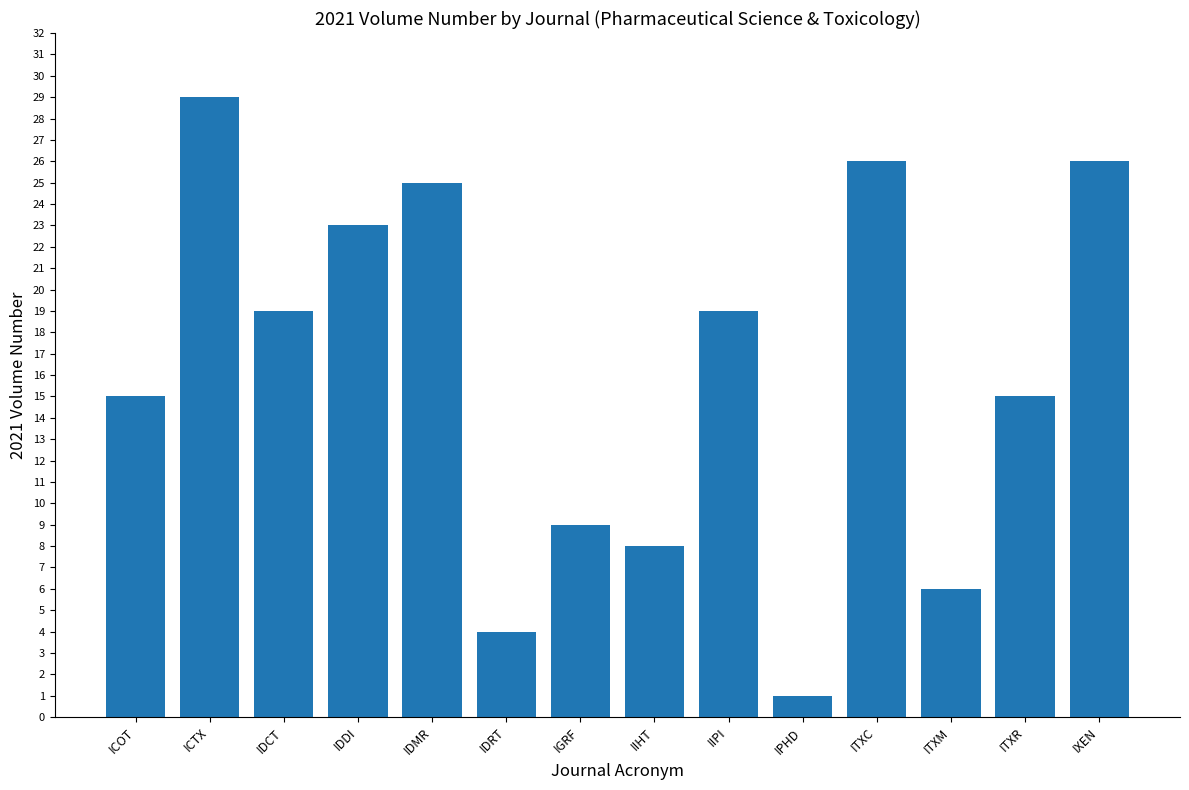

What is the sum of the values at IPHD and ICTX?

30